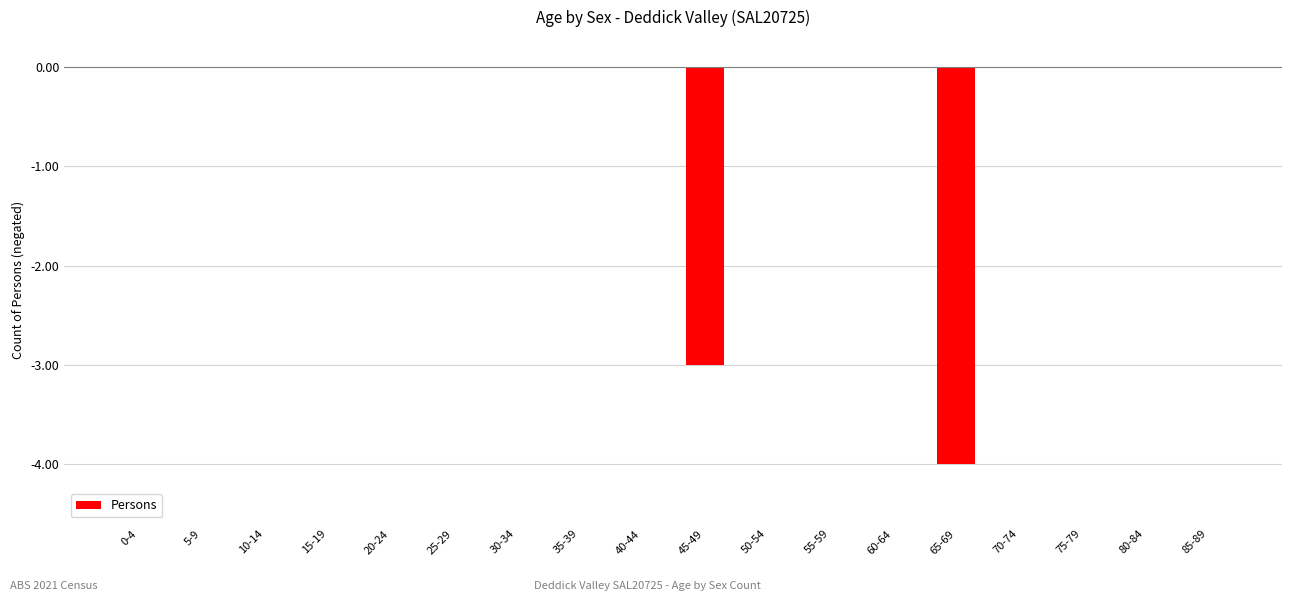

Reading left to right, transcribe all the data shown in this chart.

0	0	0	0	0	0	0	0	0	-3	0	0	0	-4	0	0	0	0